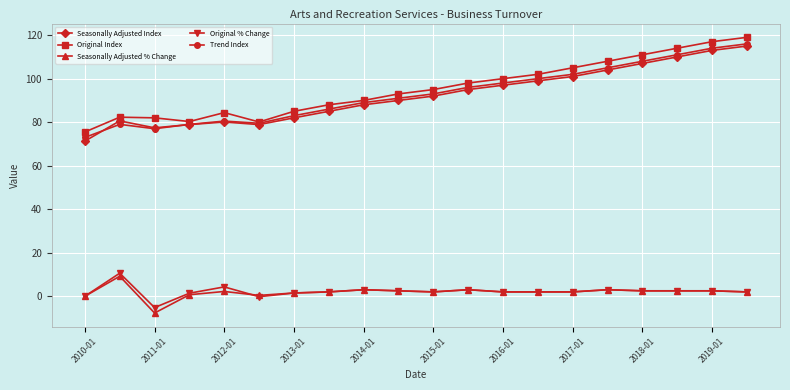

At how many categories does at least one series exceed 36?

20